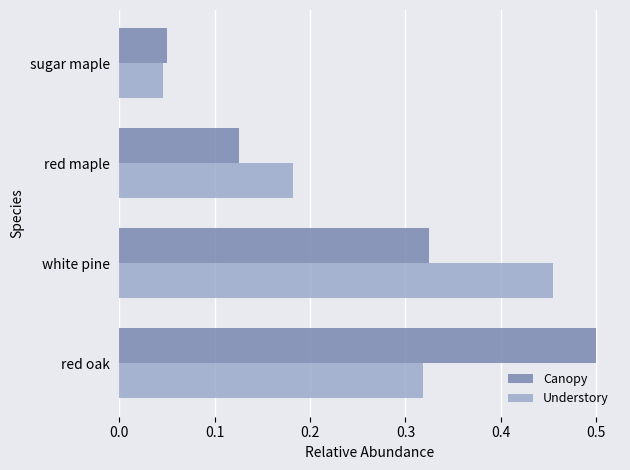

Which series has the largest range (max minus min)?

Canopy